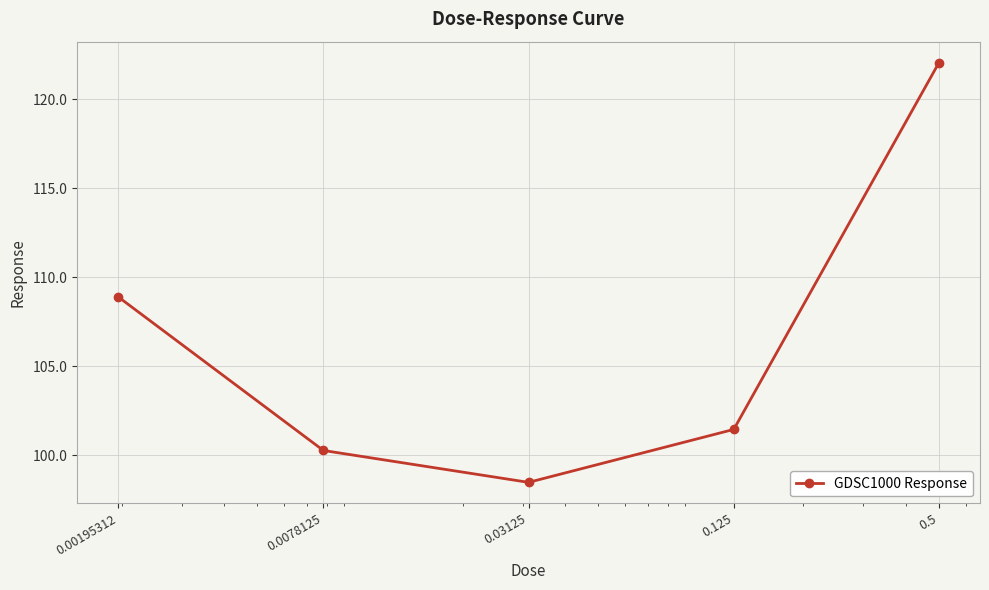

How many values exceed 101?

3